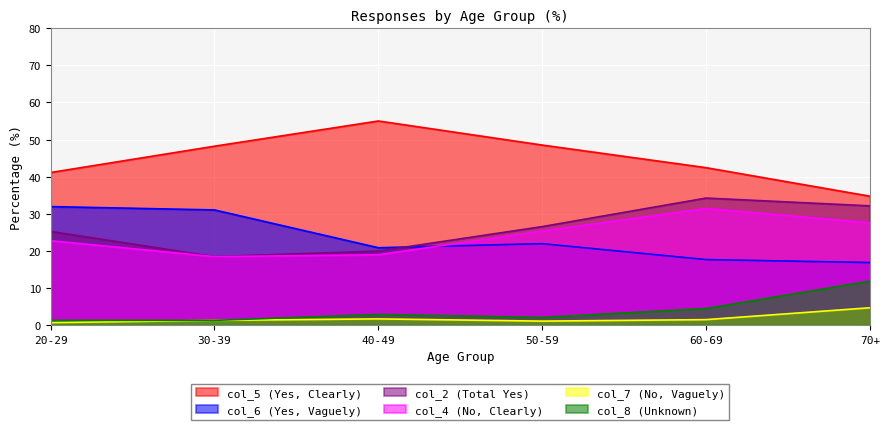

How many lines are shown in the chart?

6